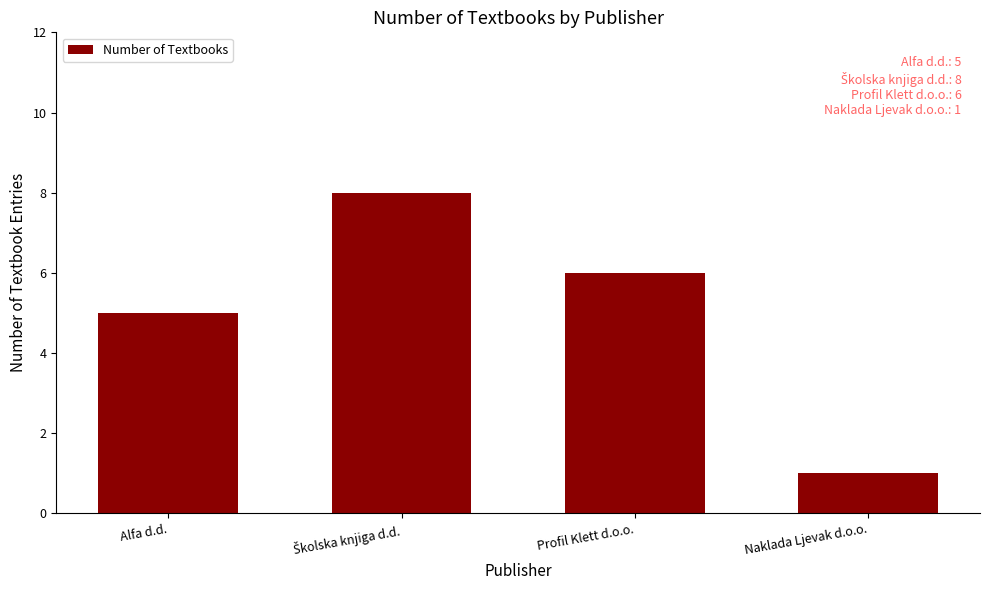

The value at Profil Klett d.o.o. is 6. True or false?

True